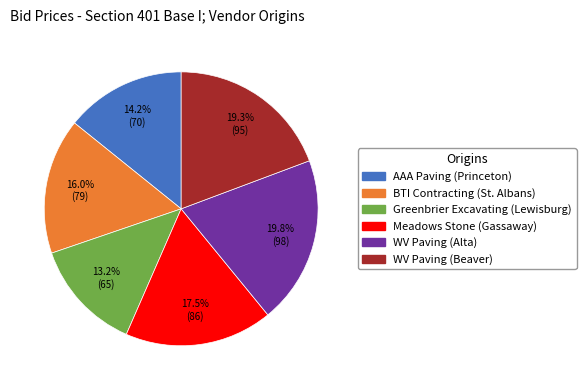

What percentage is the Greenbrier Excavating (Lewisburg) slice, to the nearest percent?

13%